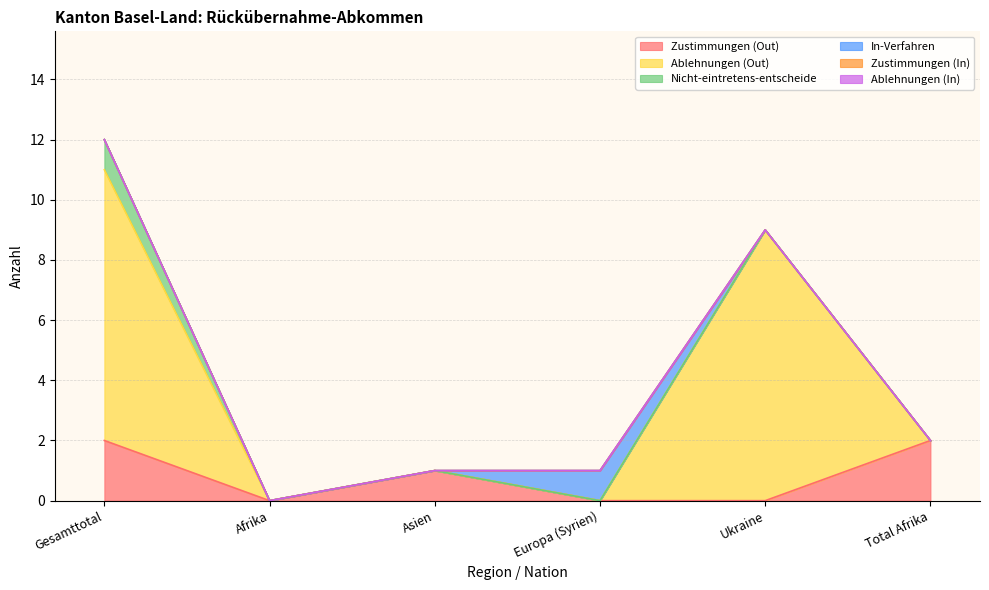

Which category has the highest value across all series?

Gesamttotal